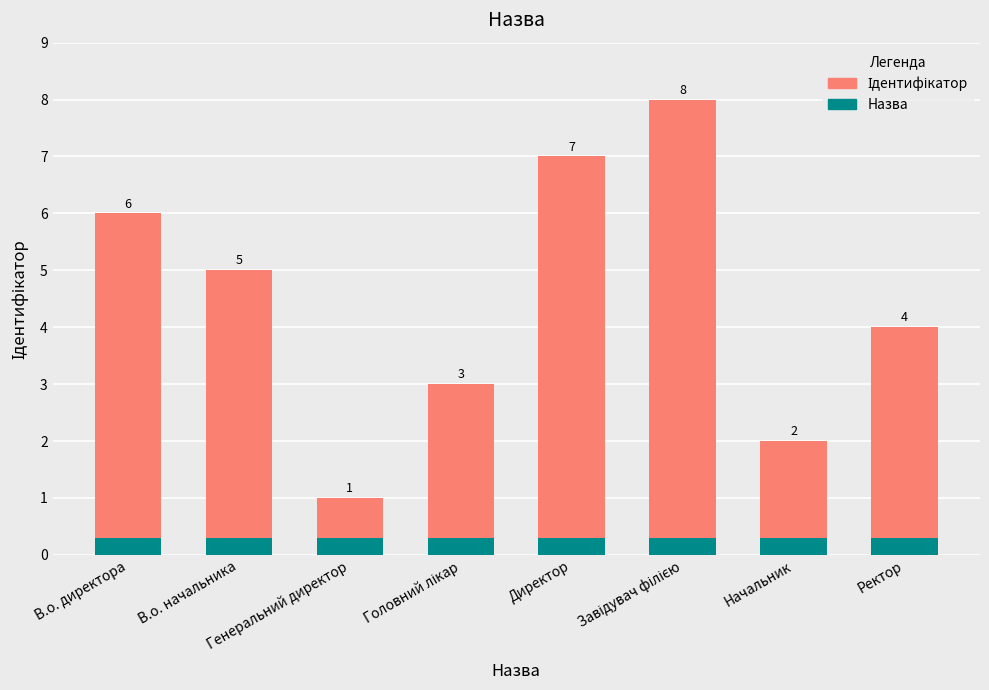

At Завідувач філією, list the series in order from largest to smallest.

Ідентифікатор, Назва (акцент)